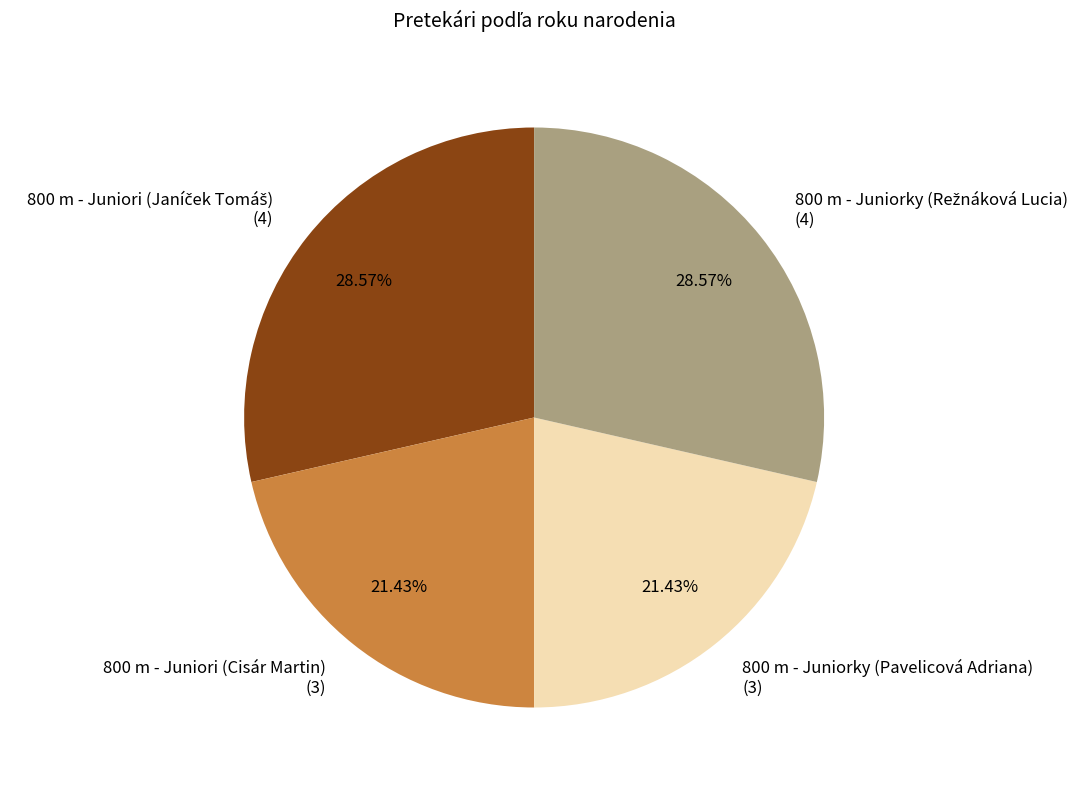

What is the ratio of the value at 800 m - Juniori (Cisár Martin) to the value at 800 m - Juniorky (Pavelicová Adriana)?

1.0